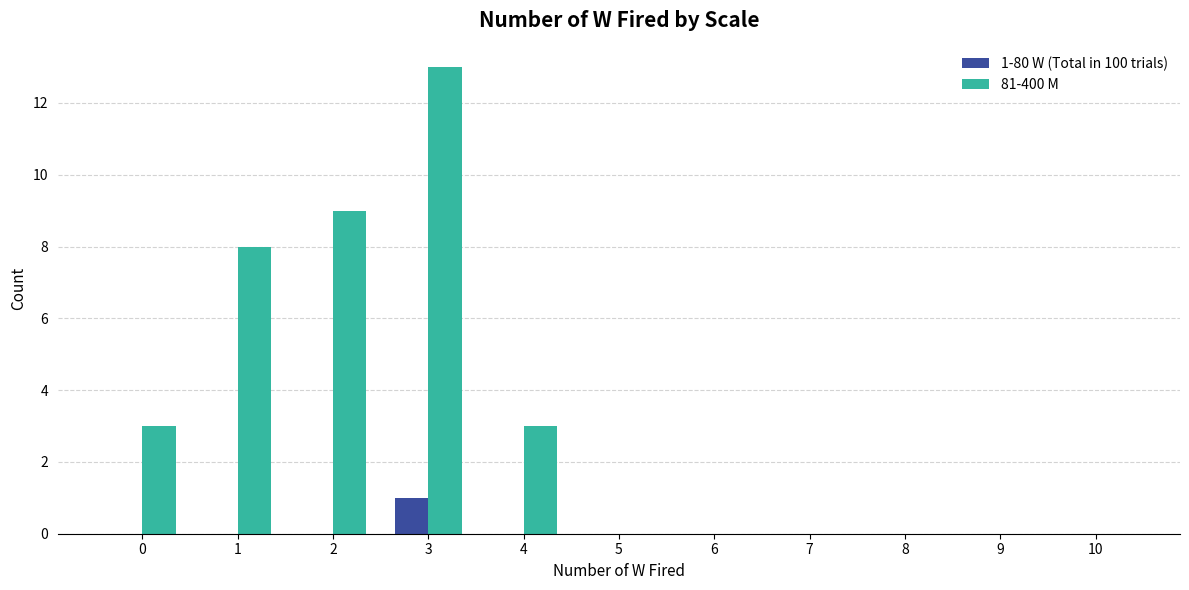

At which category is the sum across all series the highest?

3